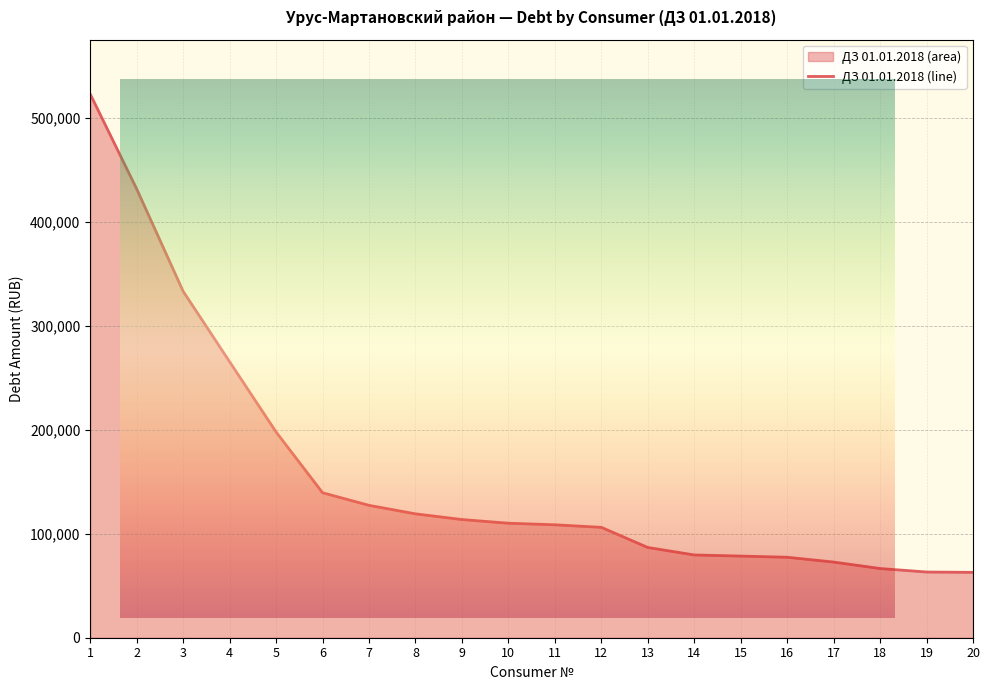

What is the average value?

158086.8